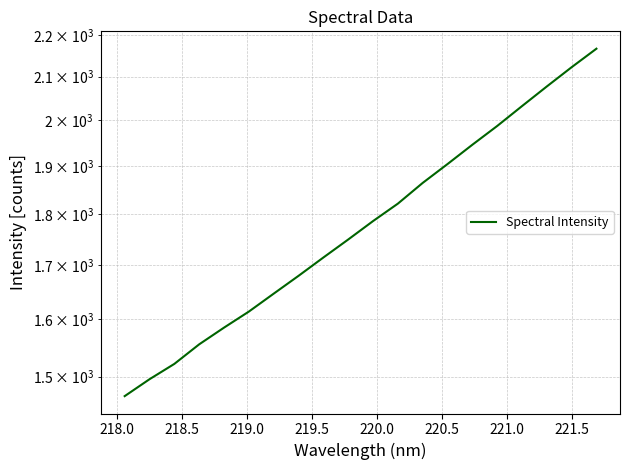

What position from the right is 220.5?

14